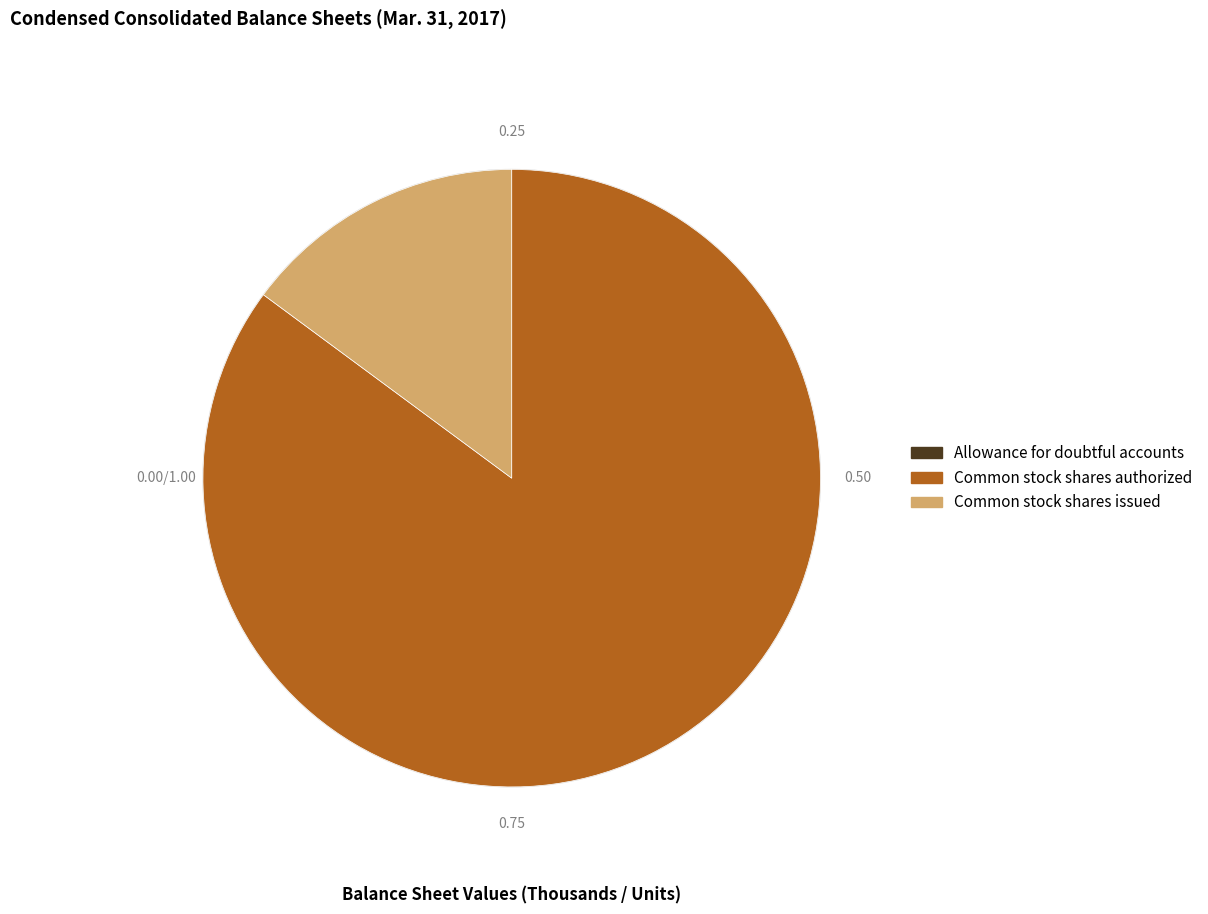

Is Common stock shares authorized the majority of the pie?

Yes